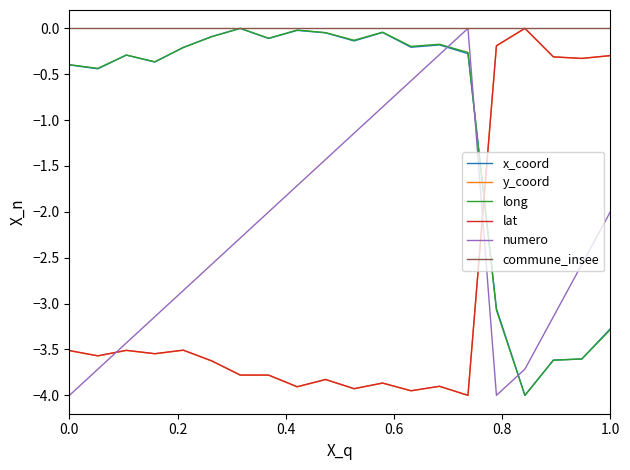

True or false: lat and x_coord intersect in this chart.

True